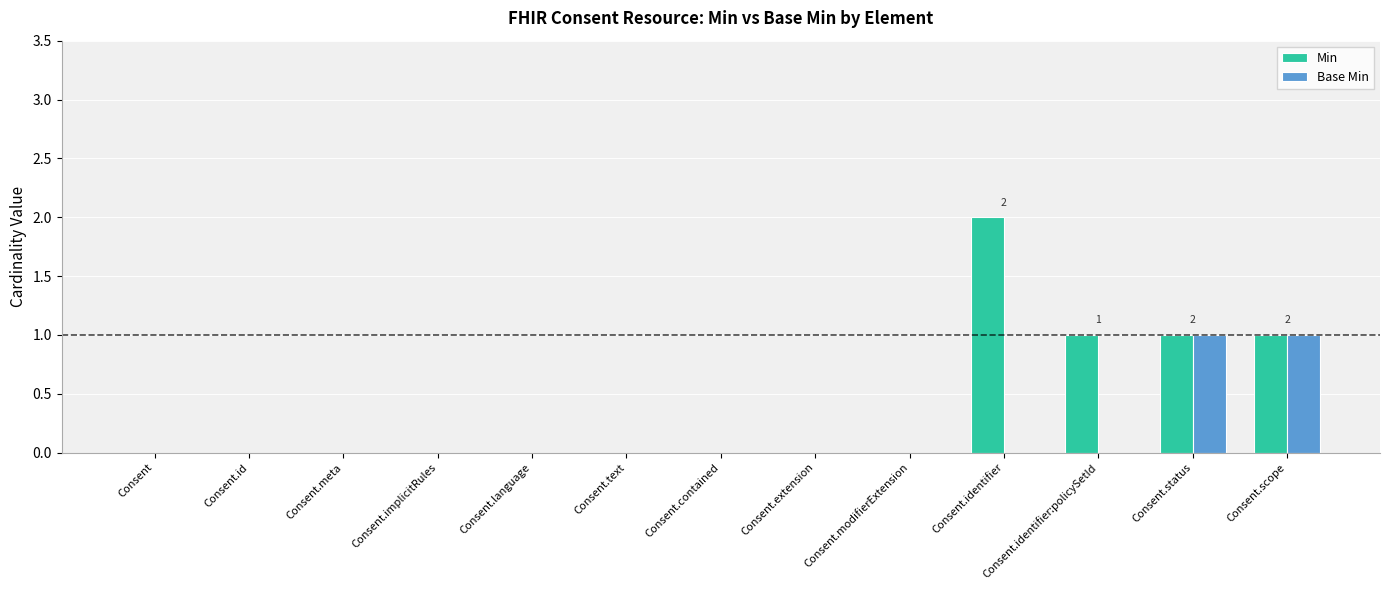

Which category has the highest value across all series?

Consent.identifier